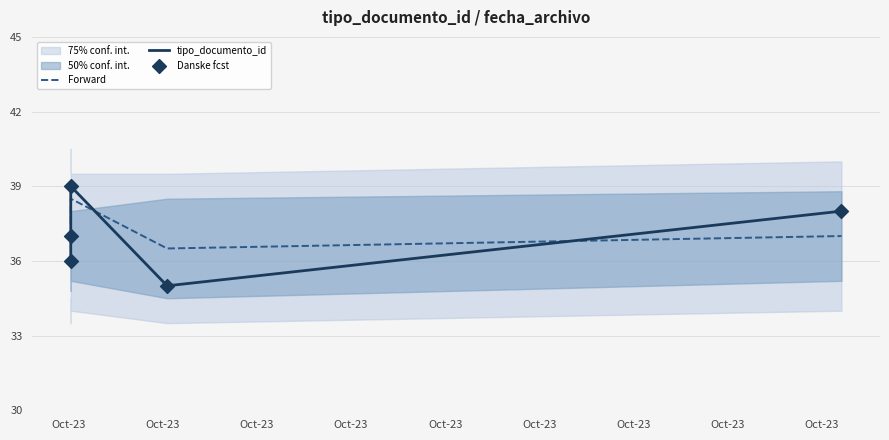

Which series reaches the minimum Y coordinate?

tipo_documento_id